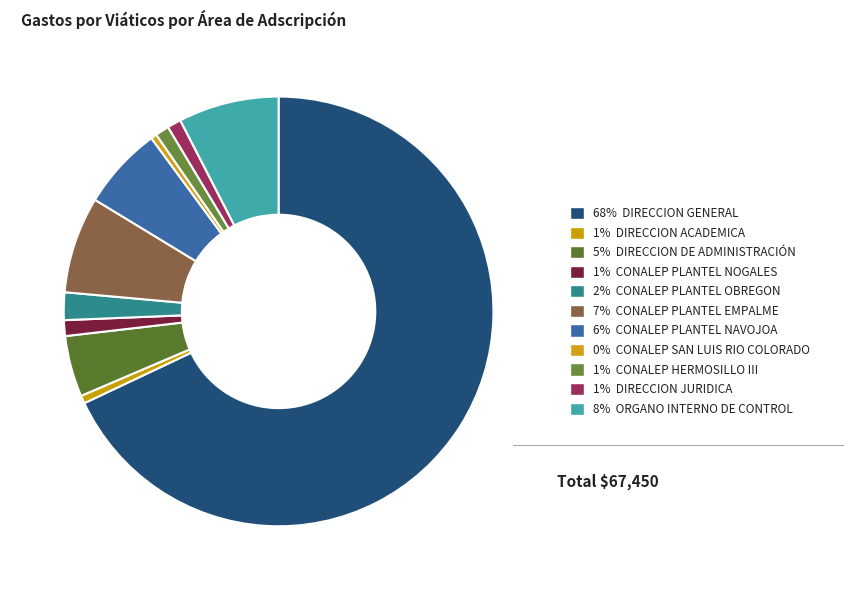

What is the majority slice?

DIRECCION GENERAL